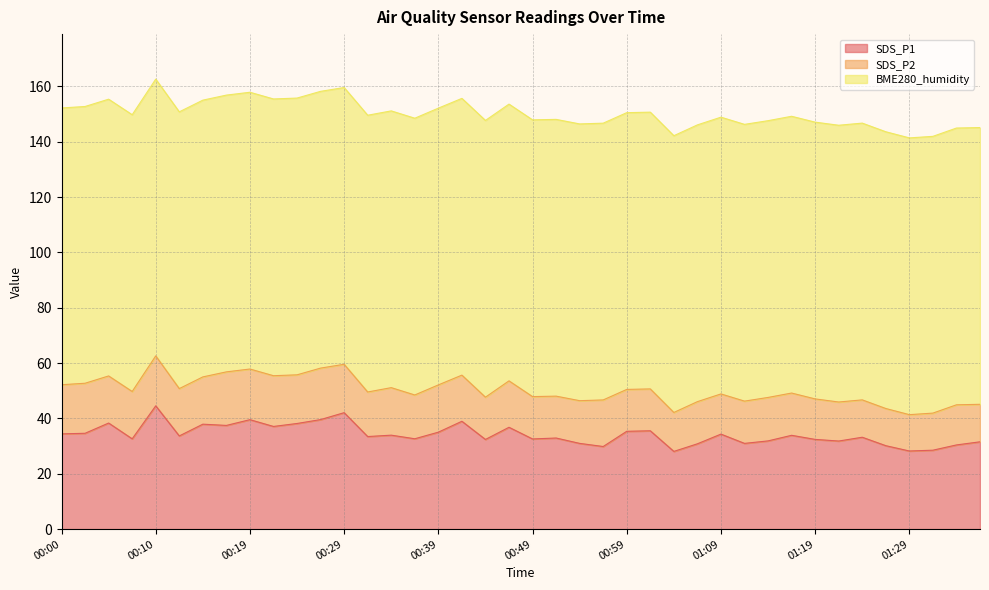

At which category does SDS_P2 reach its first local peak?

00:02